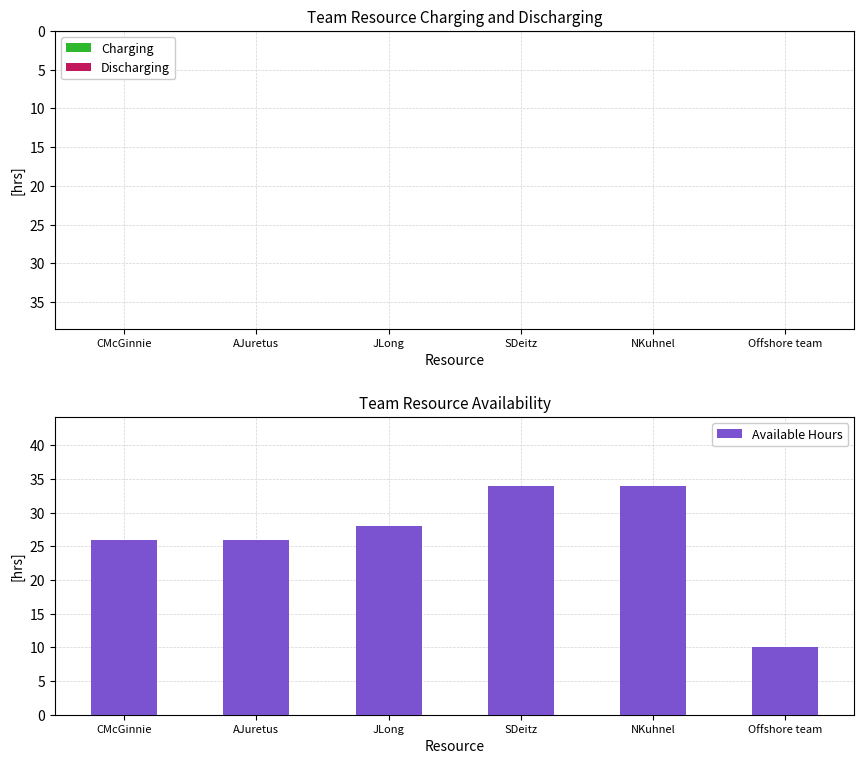

How many distinct data groups are displayed?

3